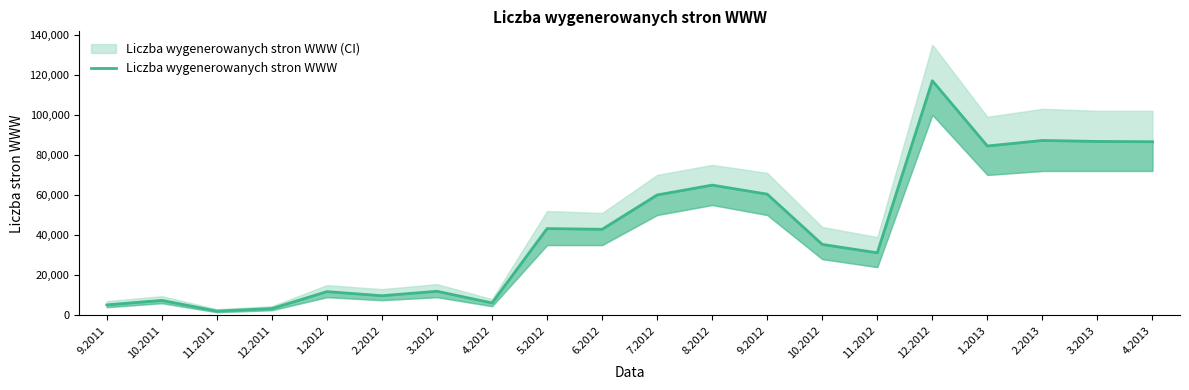

How many series are shown in this chart?

1